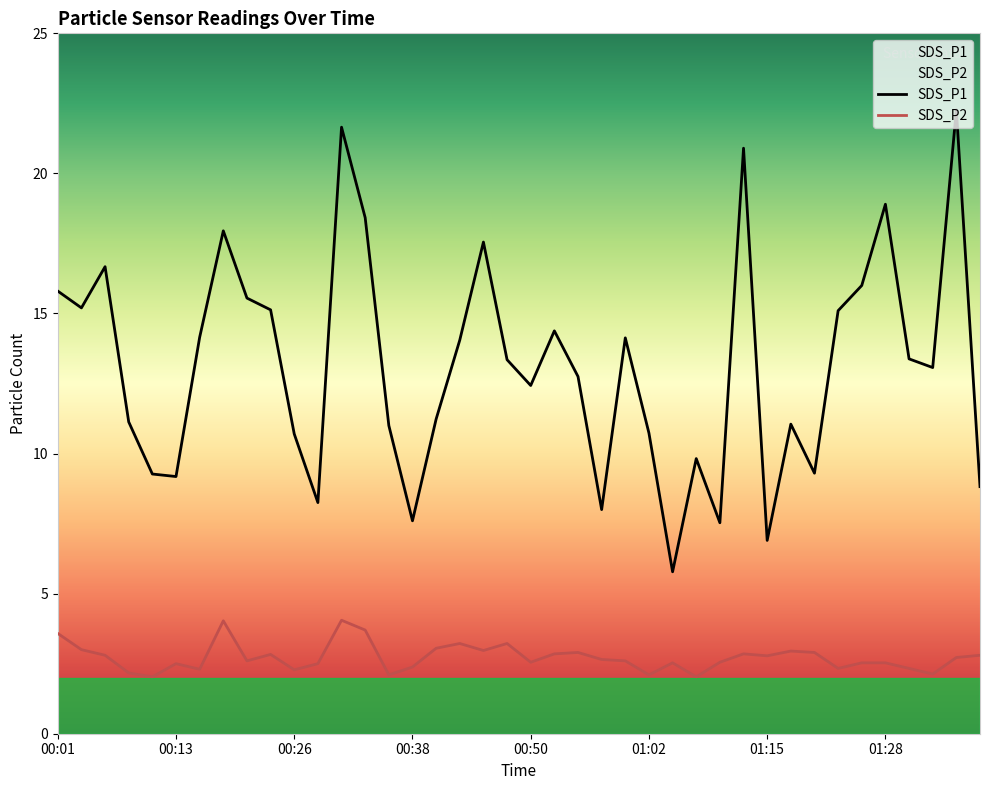

Is it true that SDS_P1 equals 9.7 at 00:52?

False